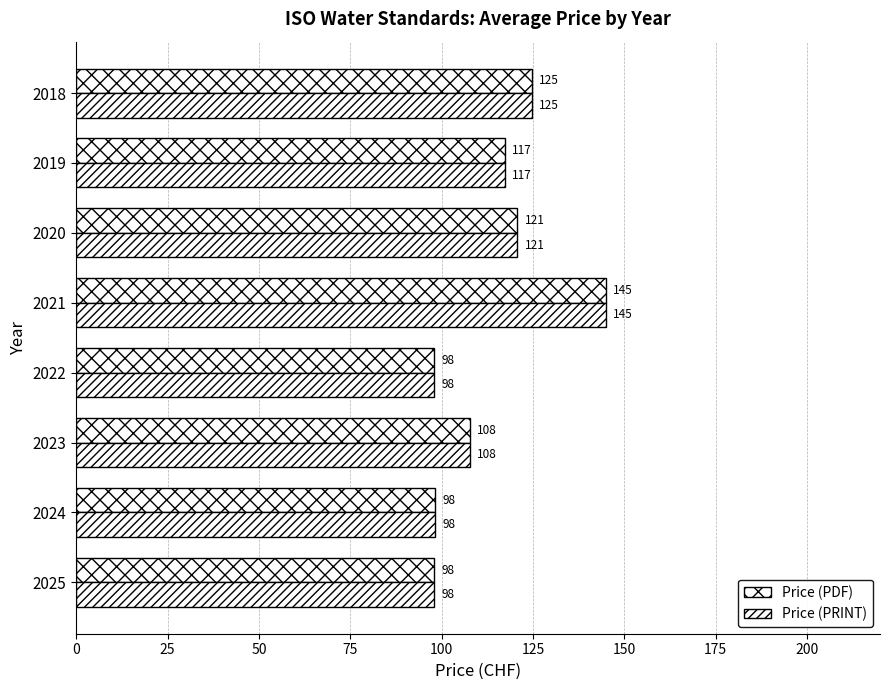

What is the smallest value displayed?

98.0